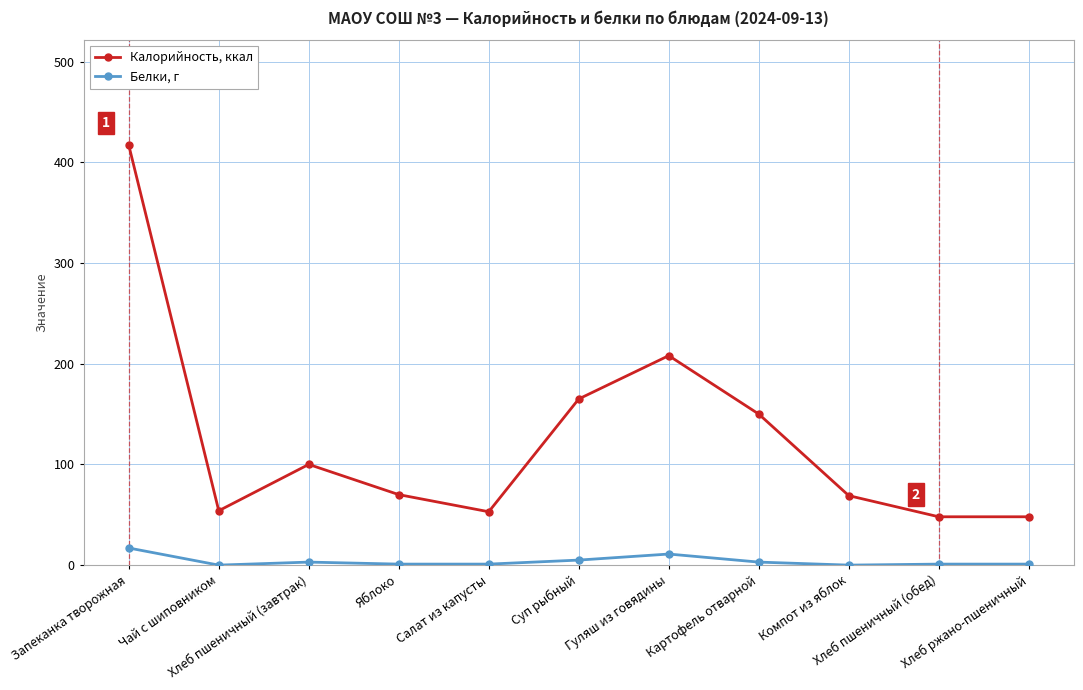

How many series are shown in this chart?

2